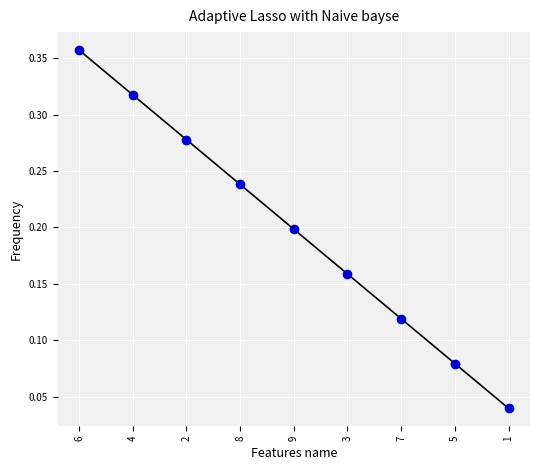

Between 3 and 7, which is larger?

3